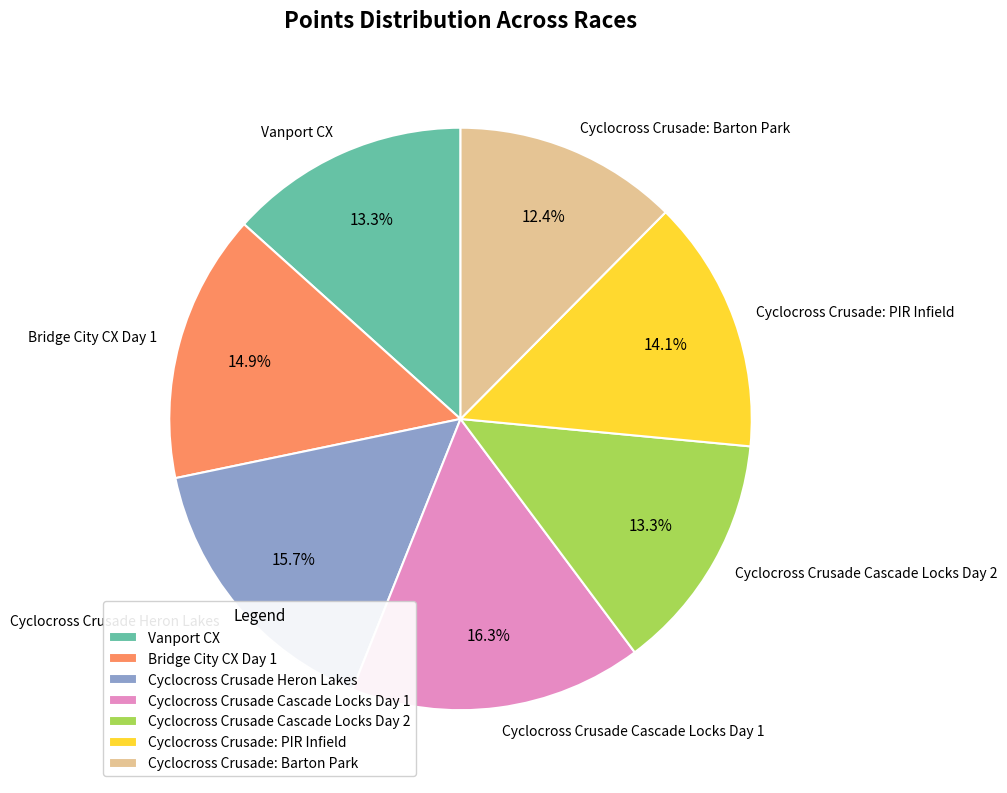

Is Cyclocross Crusade Heron Lakes the majority of the pie?

No